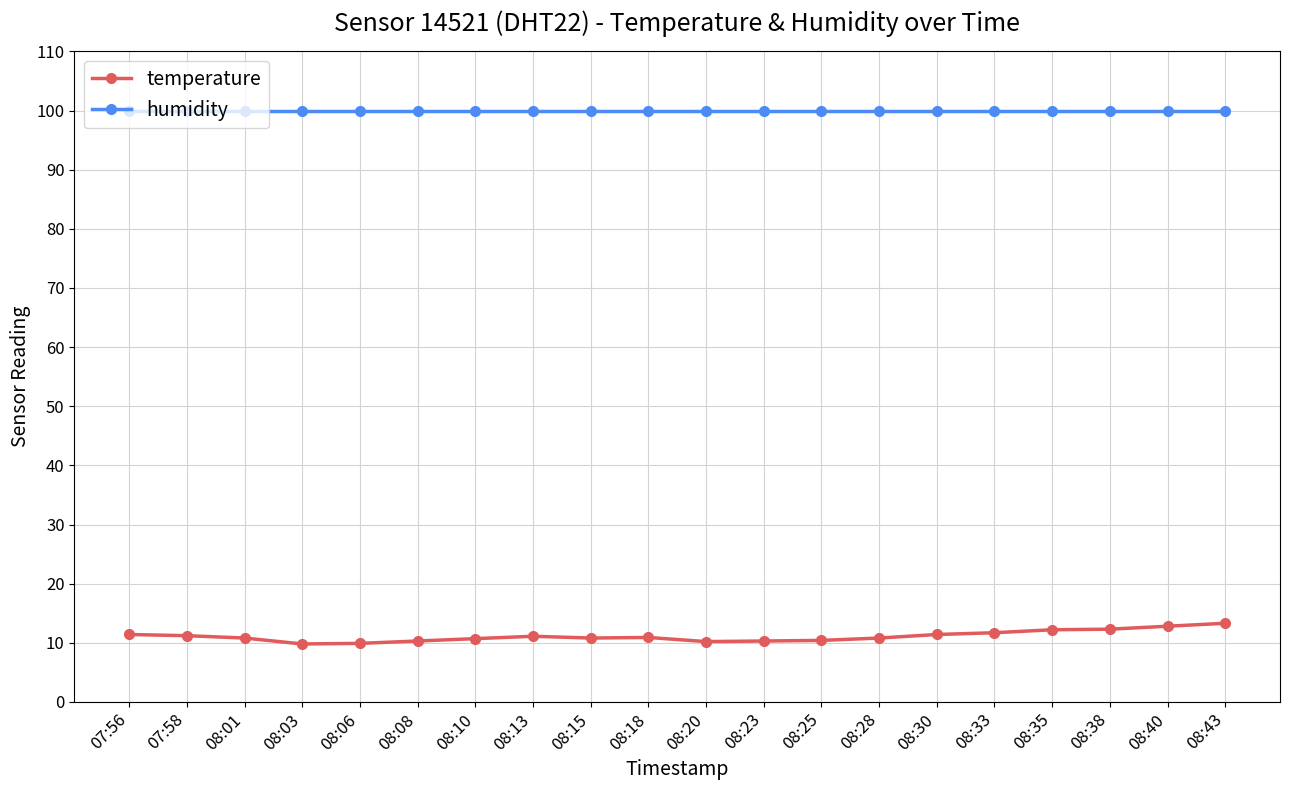

What are all the series names shown in the legend?

temperature, humidity